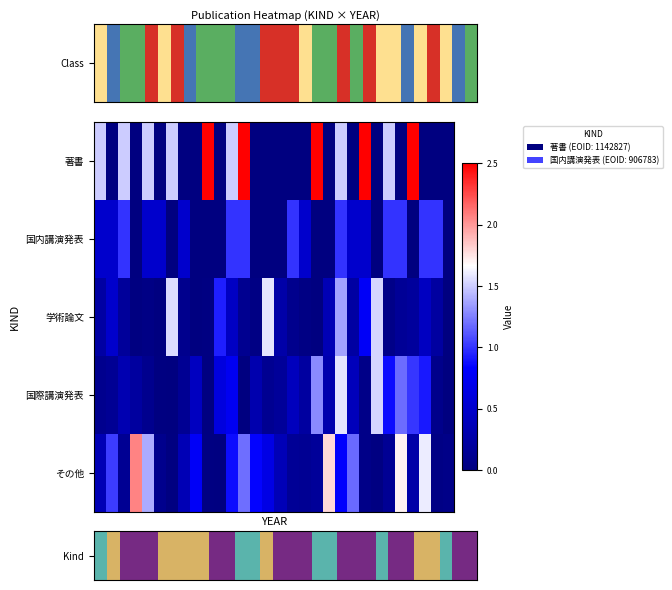

How many series are shown in this chart?

5